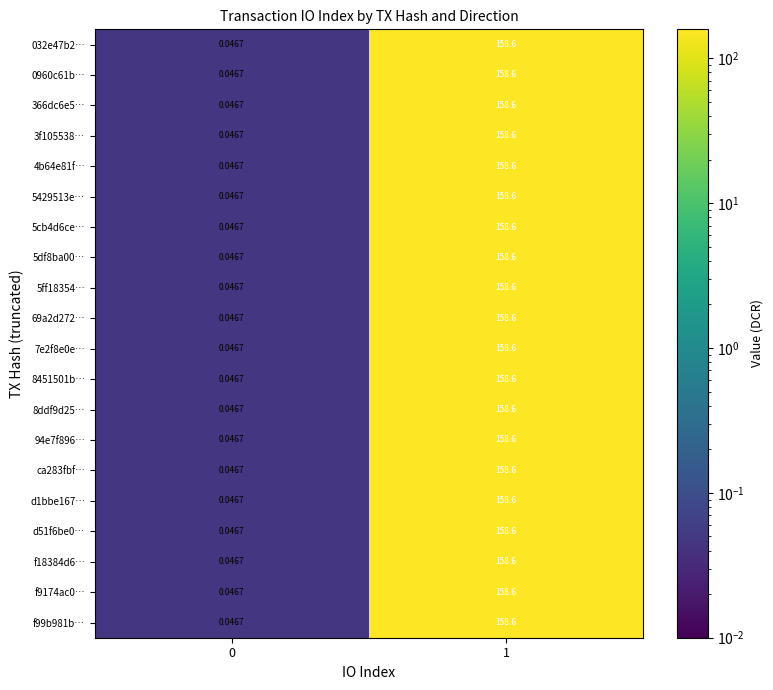

How many series are shown in this chart?

20